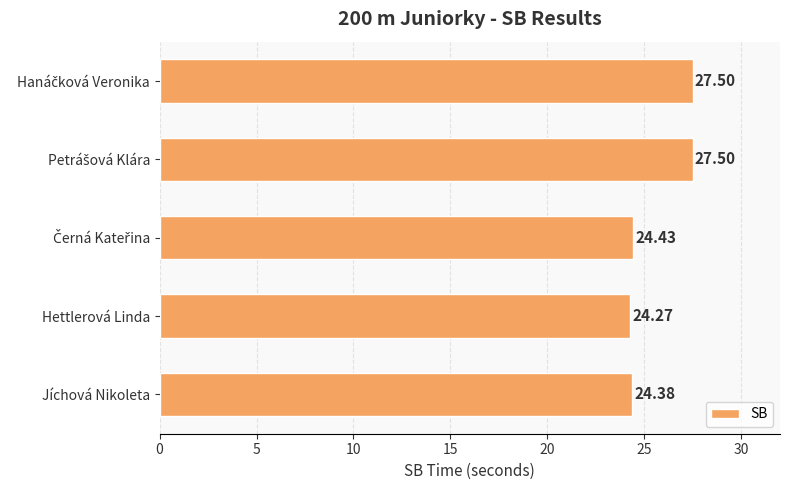

At which category does the chart reach its minimum across all series?

Hettlerová Linda